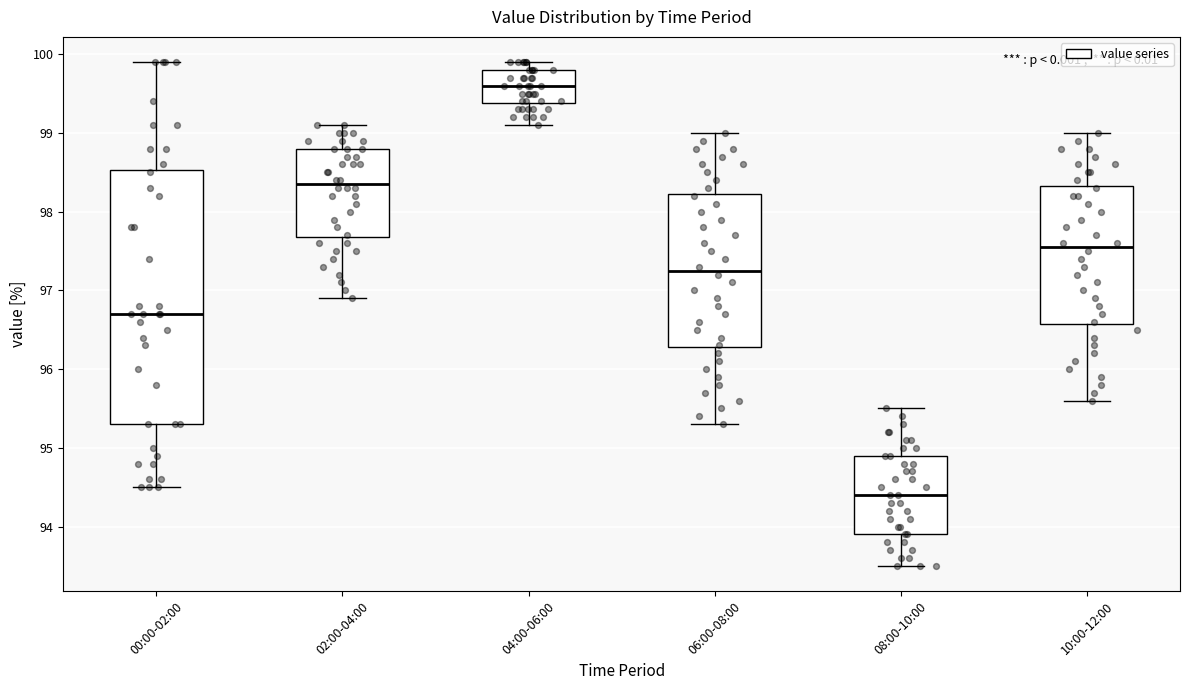

Reading left to right, transcribe this box plot: for each box, give where its median line is, the range the box spans, and where its two whiskers end, as read against the y-axis. The values are not printed on the chart, so give them approximately, as read against the axis.

00:00-02:00: median 96.7, box 95.3 to 98.5, whiskers 94.5 to 99.9
02:00-04:00: median 98.4, box 97.7 to 98.8, whiskers 96.9 to 99.1
04:00-06:00: median 99.6, box 99.4 to 99.8, whiskers 99.1 to 99.9
06:00-08:00: median 97.3, box 96.3 to 98.2, whiskers 95.3 to 99.0
08:00-10:00: median 94.4, box 93.9 to 94.9, whiskers 93.5 to 95.5
10:00-12:00: median 97.6, box 96.6 to 98.3, whiskers 95.6 to 99.0